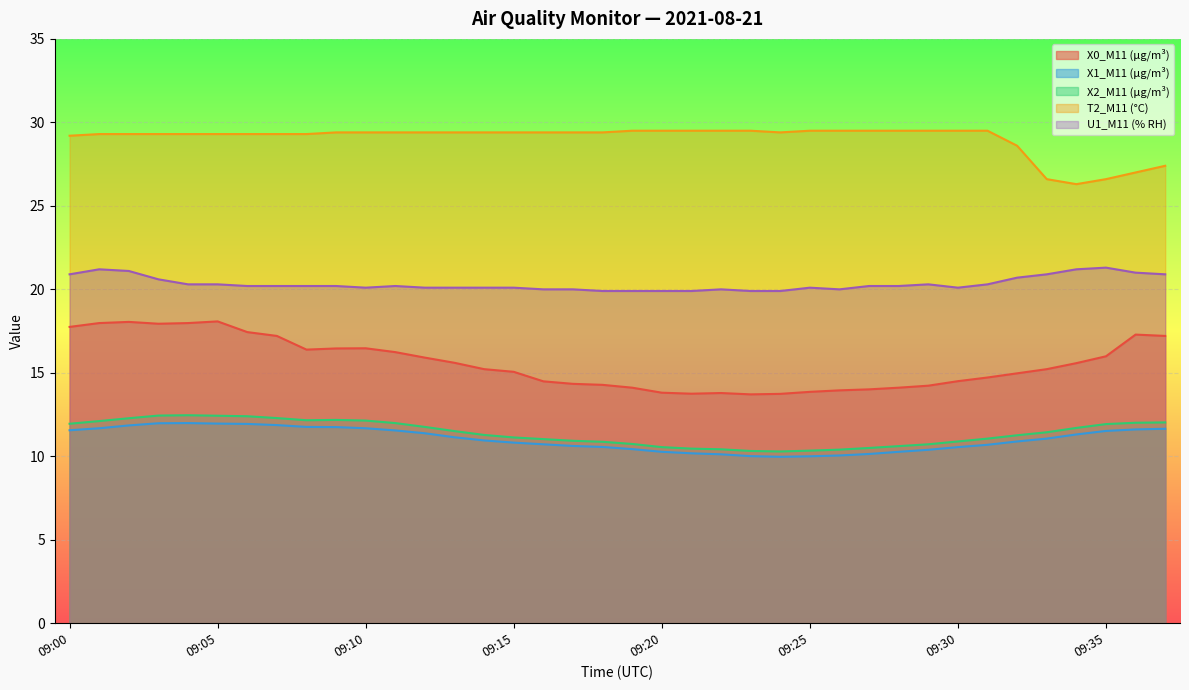

How many data points does each series have?

38